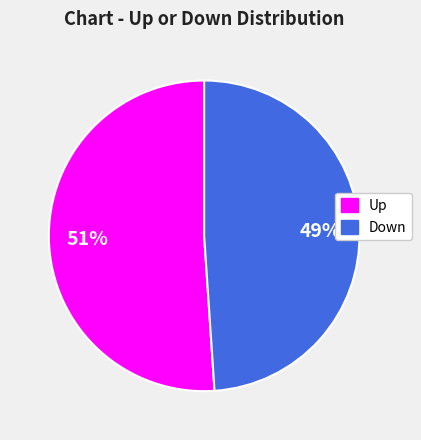

Is there a majority slice in this chart?

Yes